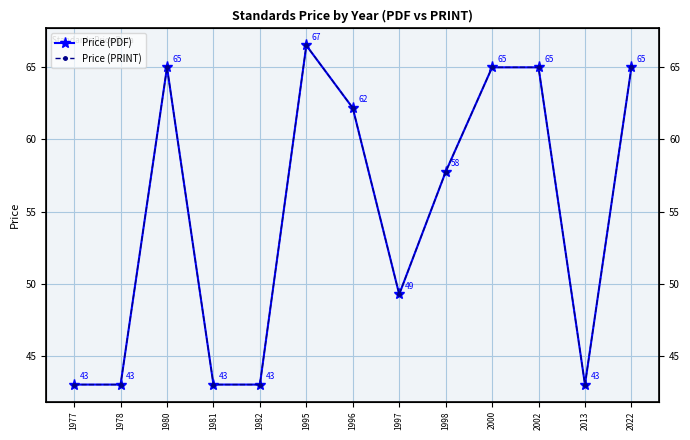

Where is Price (PDF) nearest to the value 54?

1998